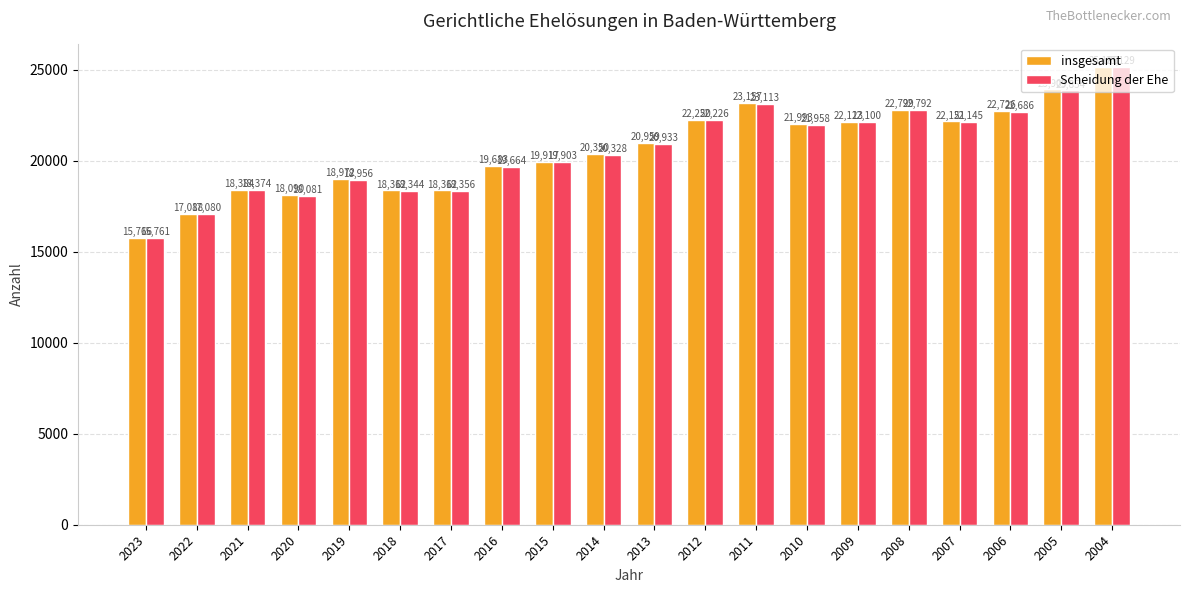

True or false: Scheidung der Ehe has a value of 32245 at 2013.

False